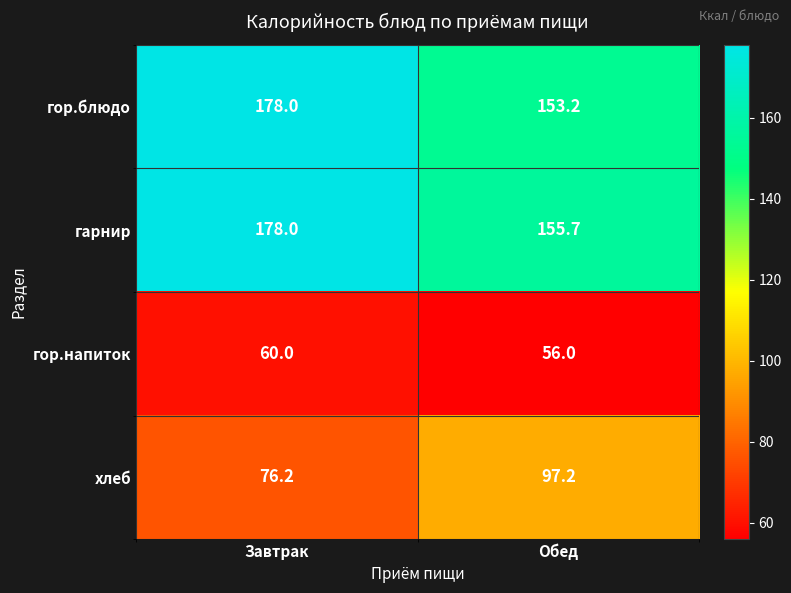

Reading right to left, extract all data points from this chart.

гор.блюдо: 153.2	178.0
гарнир: 155.7	178.0
гор.напиток: 56.0	60.0
хлеб: 97.2	76.2